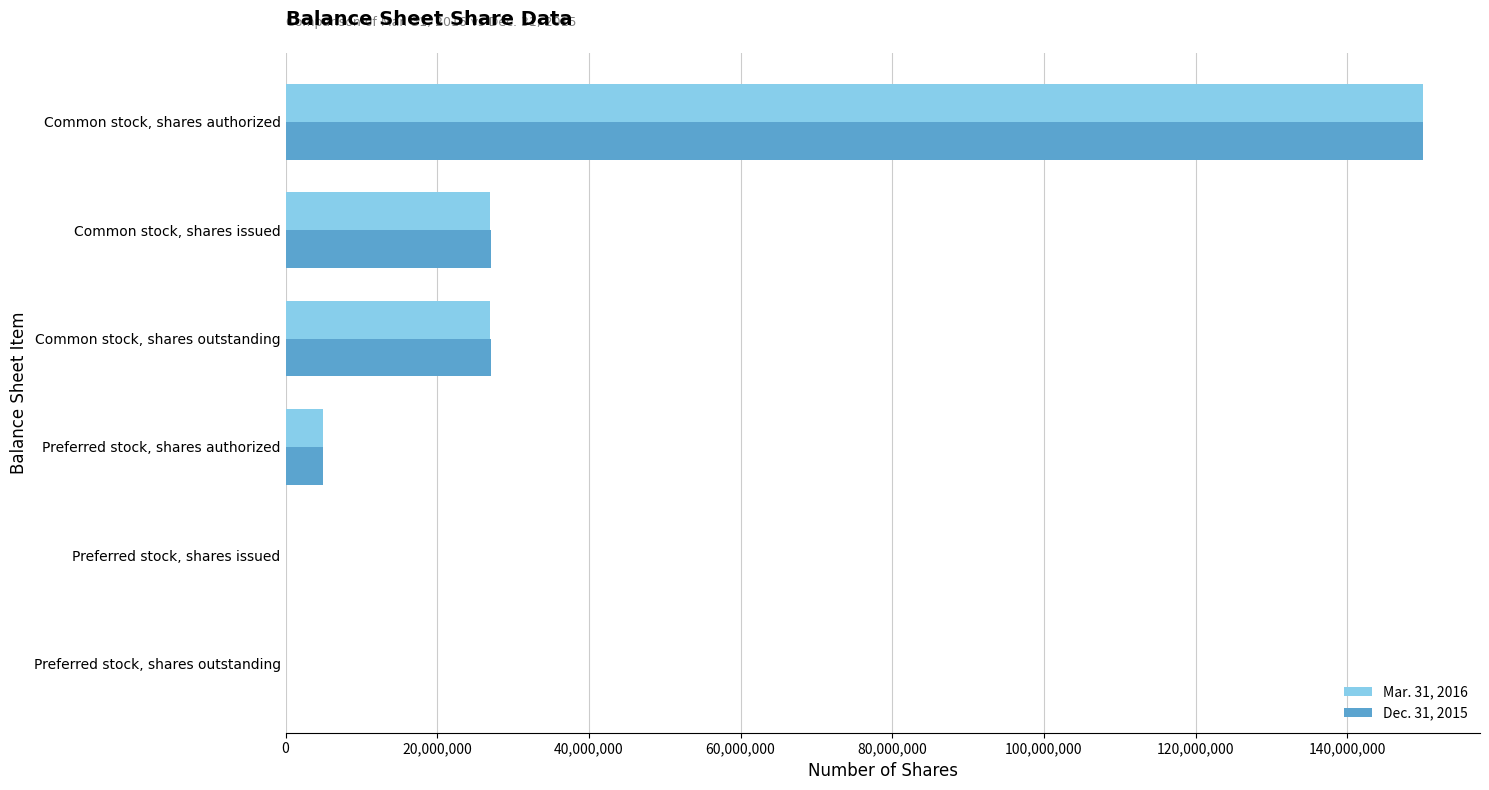

True or false: Dec. 31, 2015 has a value of 13291224 at Common stock, shares issued.

False